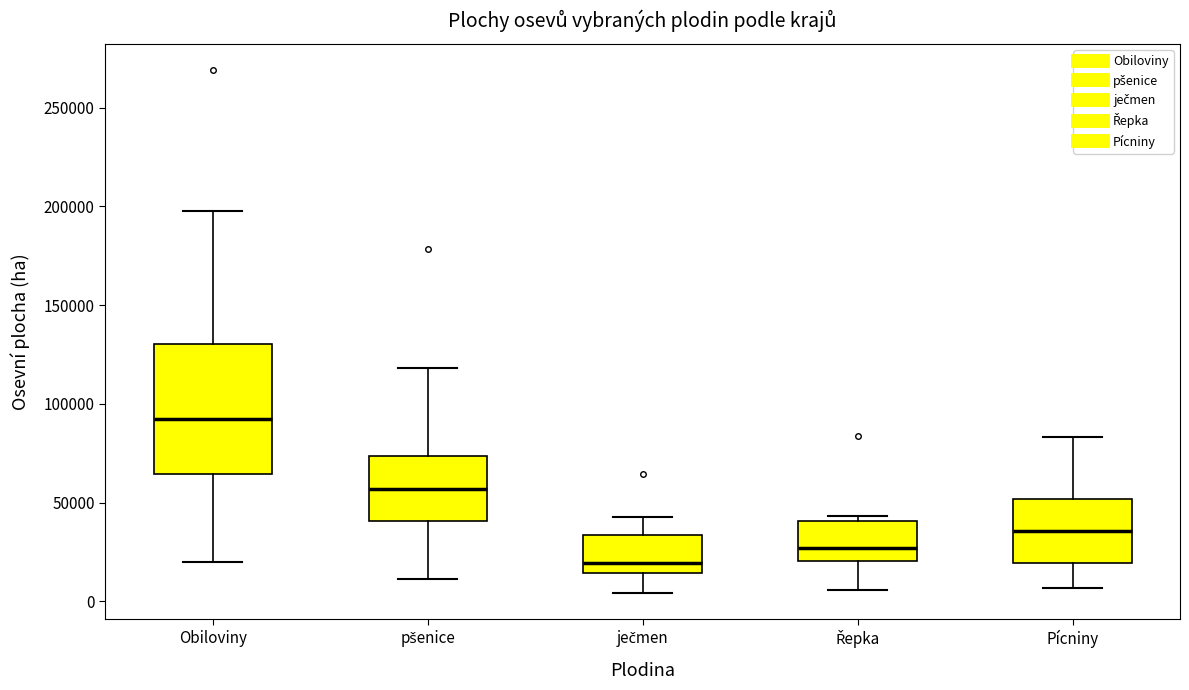

Which box is the tallest, from its lower edge to its upper edge?

Obiloviny